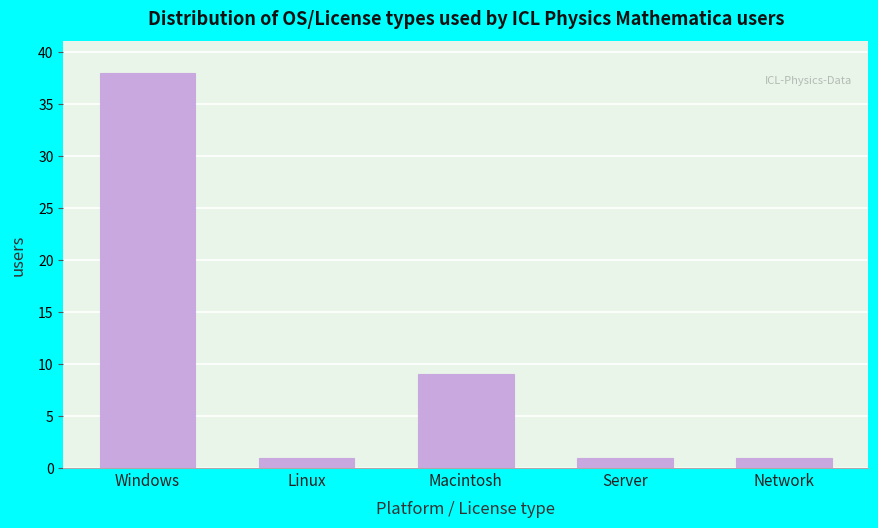

Reading left to right, list all the values displayed in this chart.

Windows=38	Linux=1	Macintosh=9	Server=1	Network=1